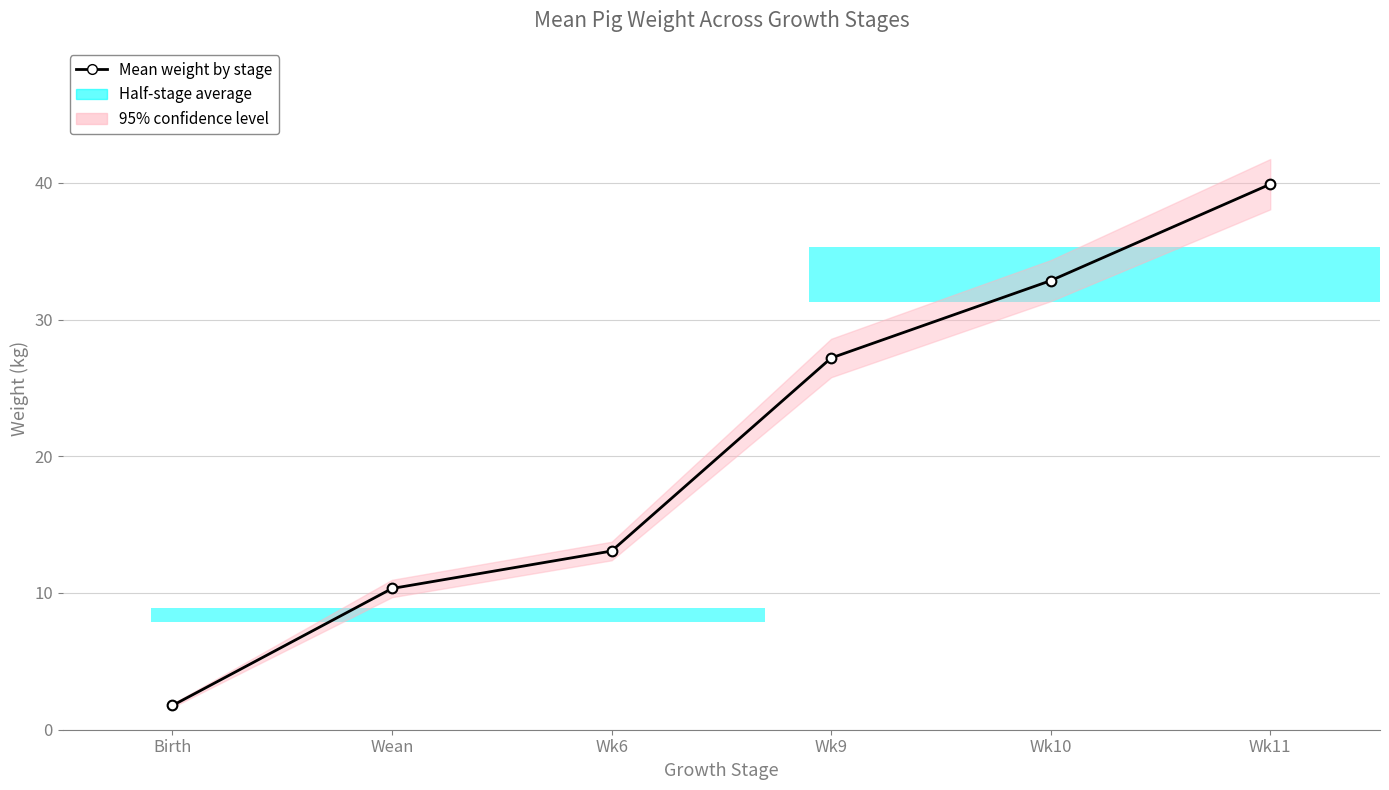

At which category does the chart reach its minimum across all series?

Birth